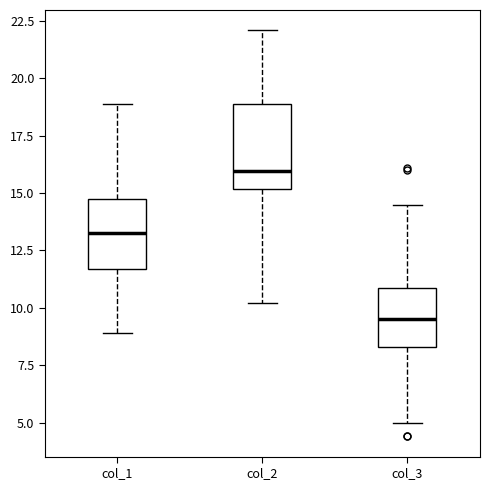

Which box's median line is the highest?

col_2